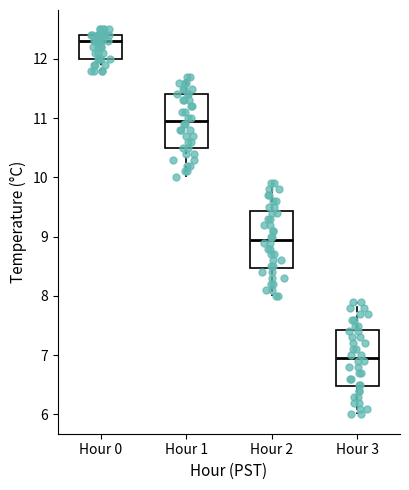

Which box's median line is the highest?

Hour 0